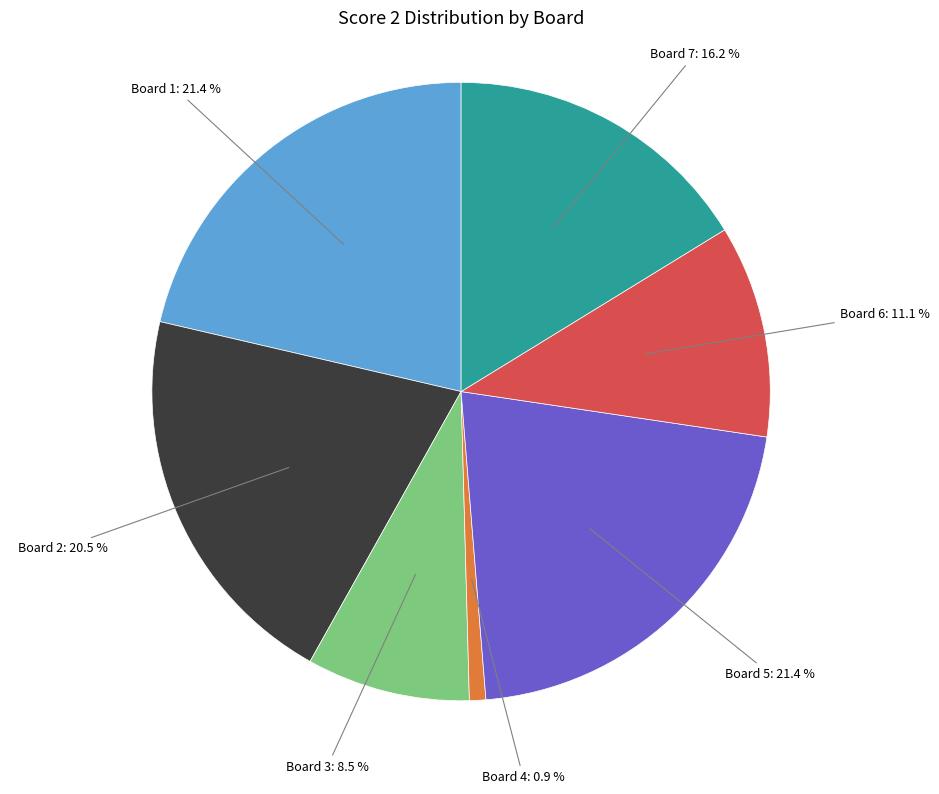

Does any single category account for the majority?

No